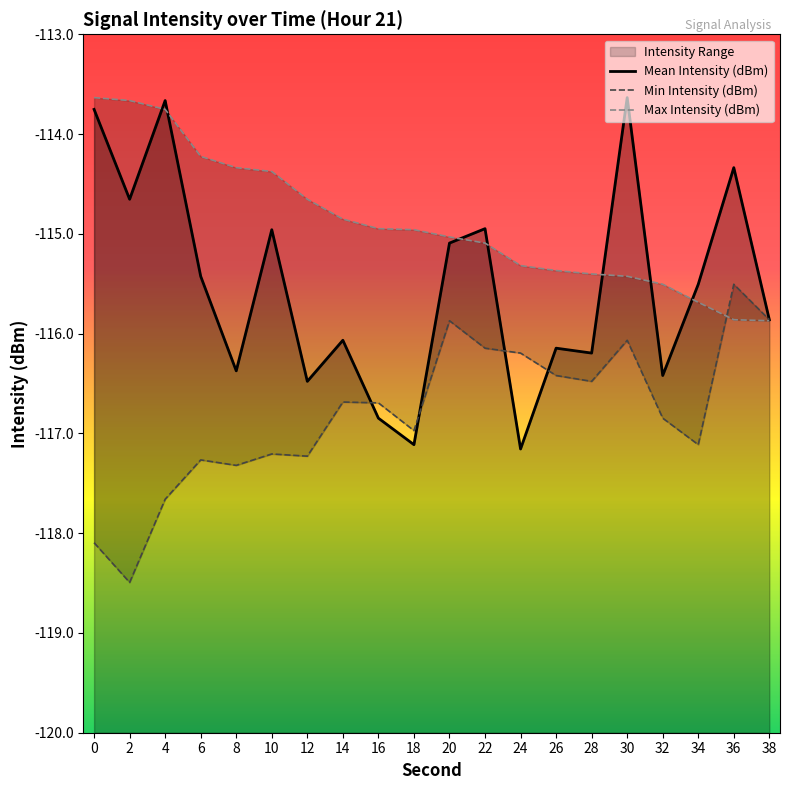

Where do Mean Intensity (dBm) and Min Intensity (dBm) first cross each other?

14 and 16